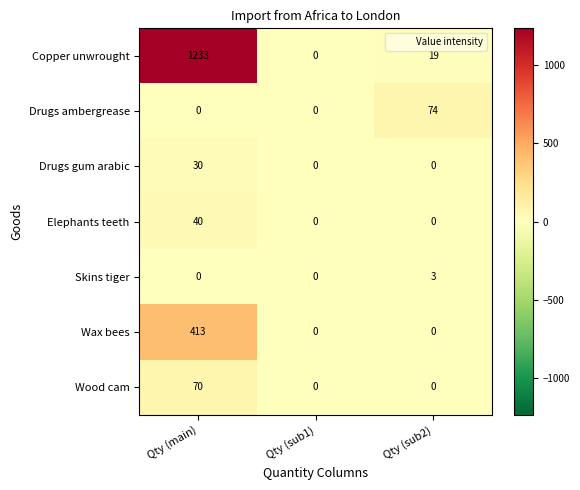

Which series changed the most between Qty (sub1) and Qty (sub2)?

Drugs ambergrease